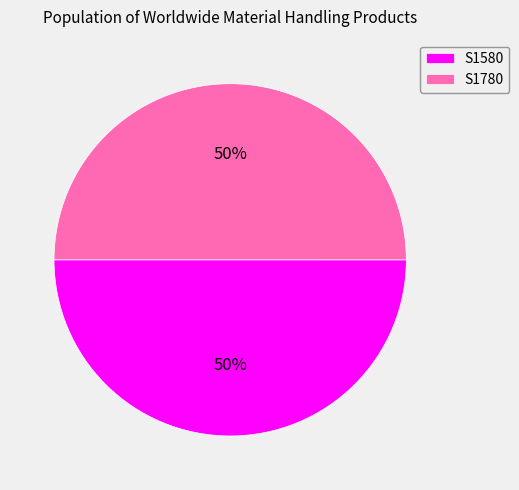

How many slices are in this pie chart?

2